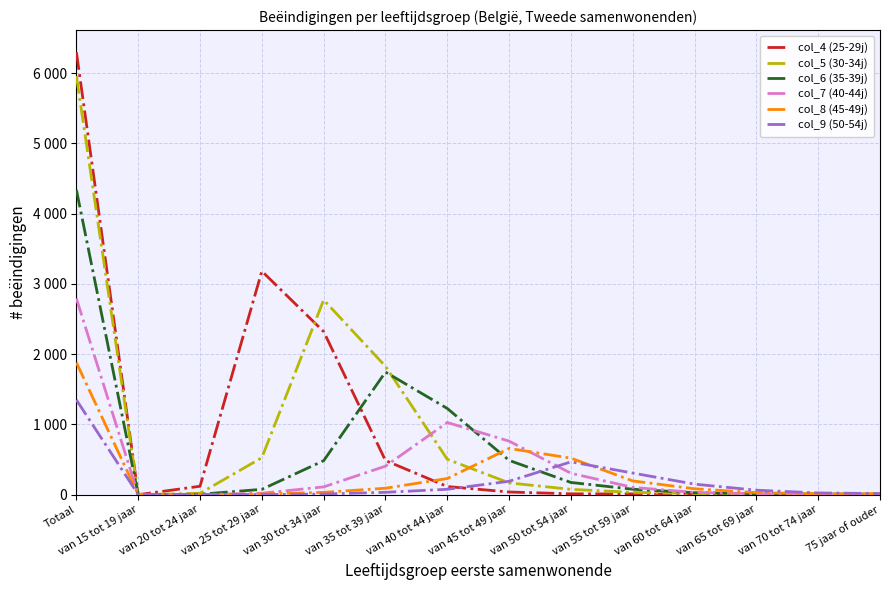

What are all the series names shown in the legend?

col_4 (25-29j), col_5 (30-34j), col_6 (35-39j), col_7 (40-44j), col_8 (45-49j), col_9 (50-54j)